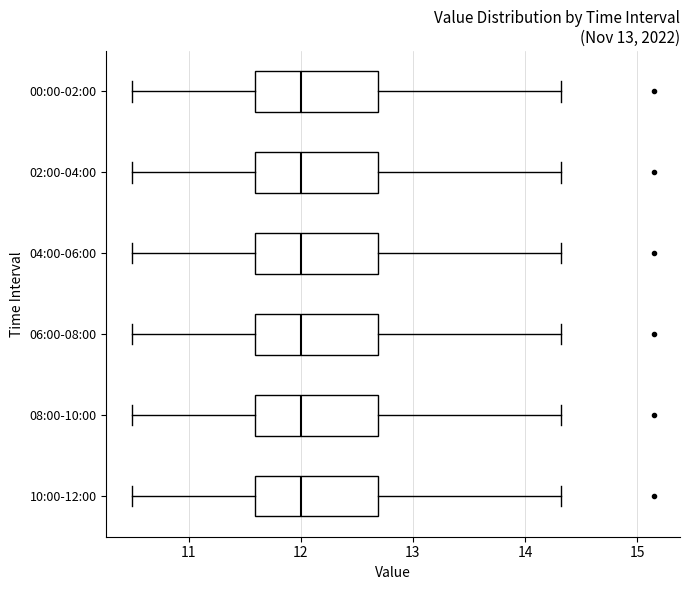

Where does the median line of the box for 02:00-04:00 sit on the x-axis? The values are not printed on the chart, so give them approximately, as read against the axis.

12.0